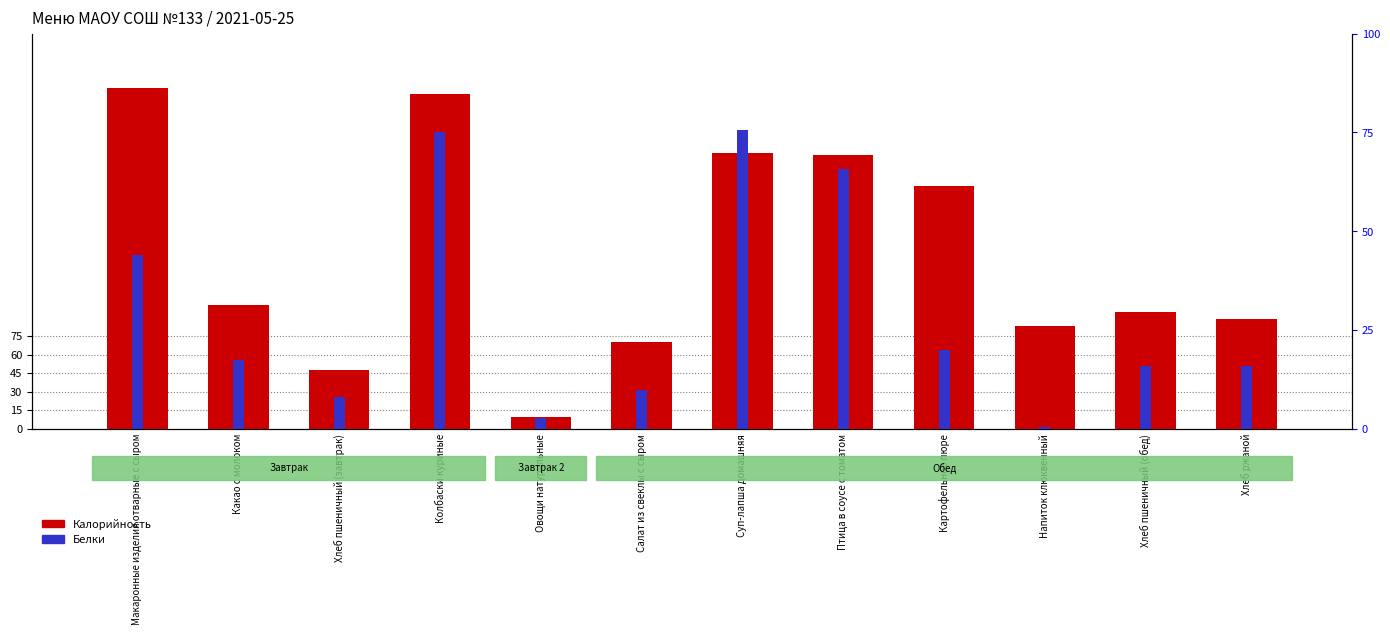

Which series has the largest total across all categories?

Калорийность